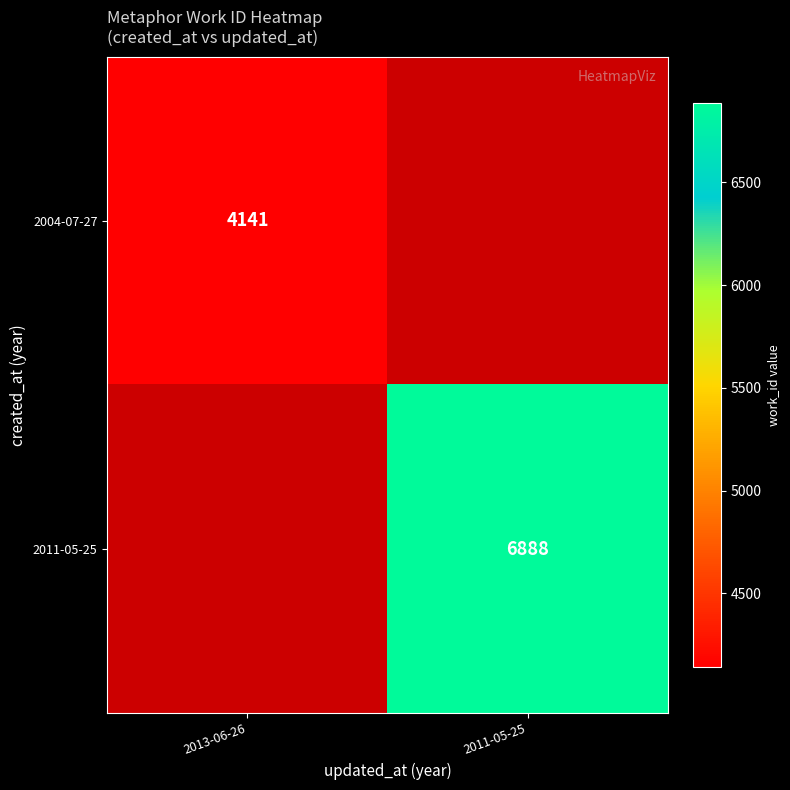

The 2004-07-27 series shows 2170 at 2013-06-26. True or false?

False